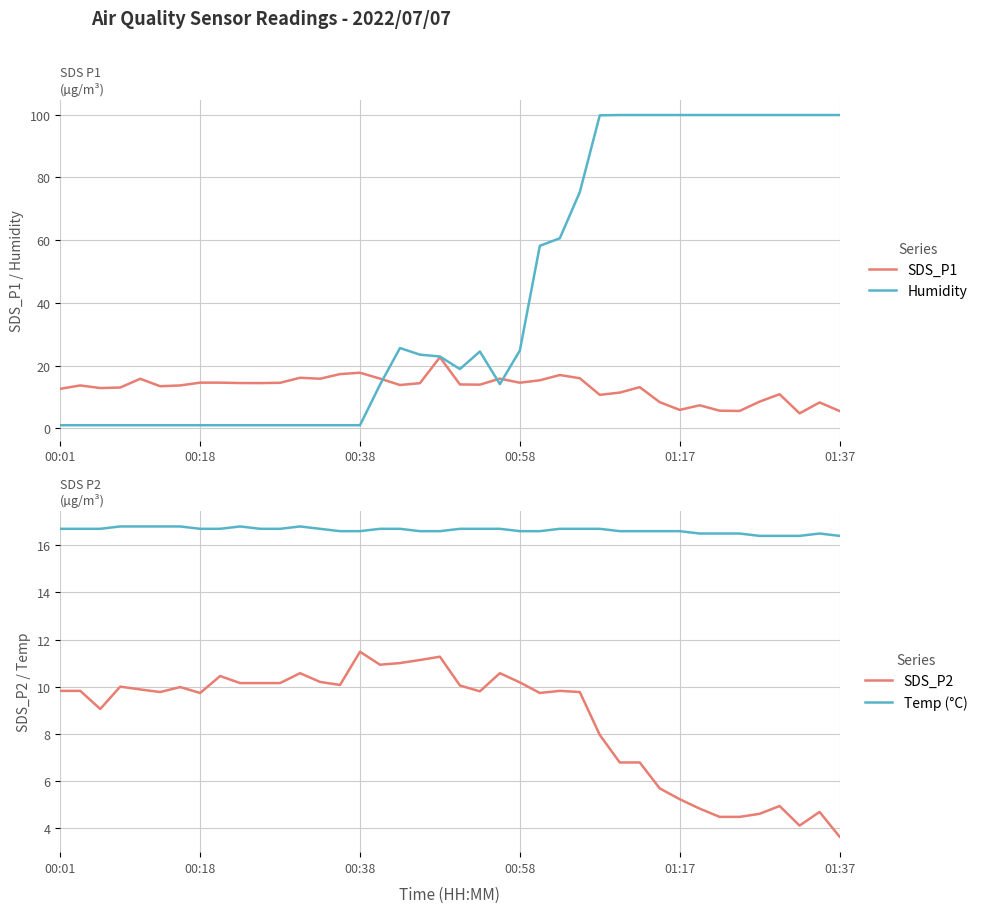

True or false: SDS_P2 and Temp (°C) cross at least once.

False